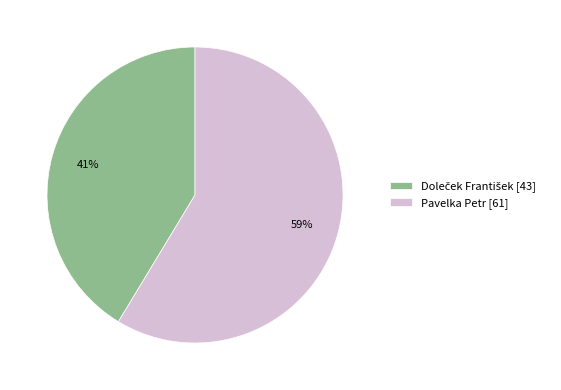

Is there any slice that represents more than half of the pie?

Yes